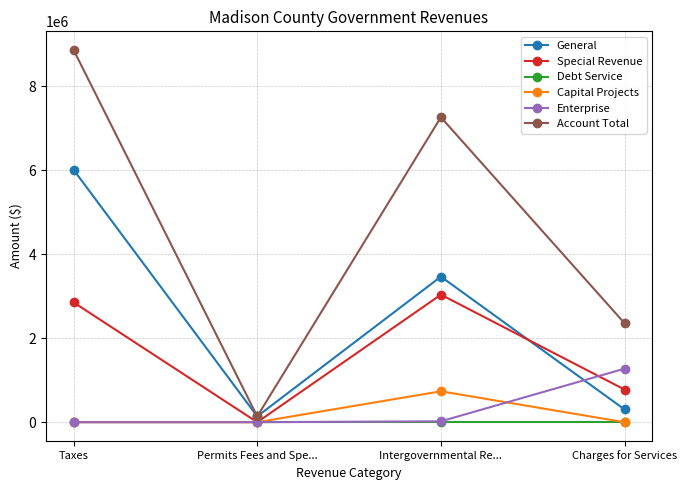

What is the difference between the General values at Charges for Services and Permits Fees and Spe...?

164658